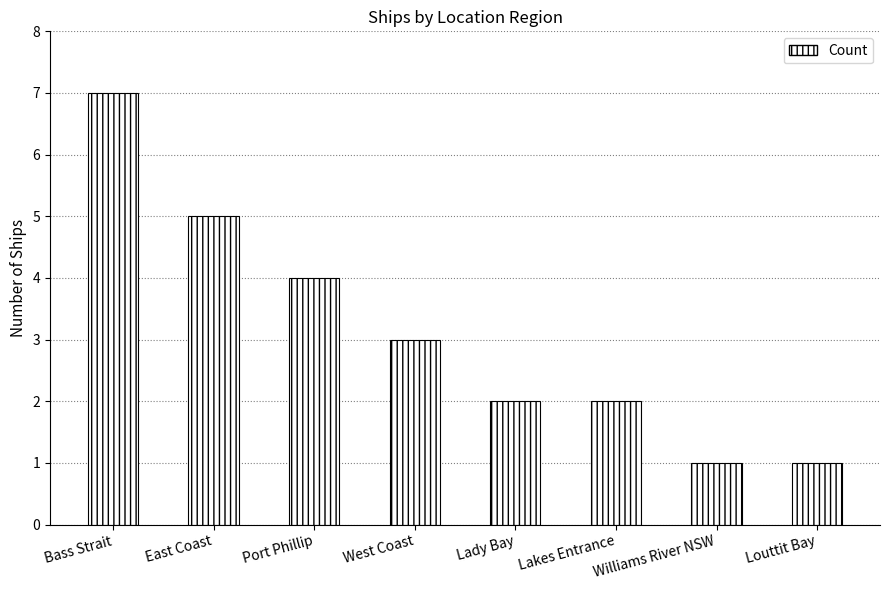

Between Williams River NSW and Port Phillip, which is larger?

Port Phillip